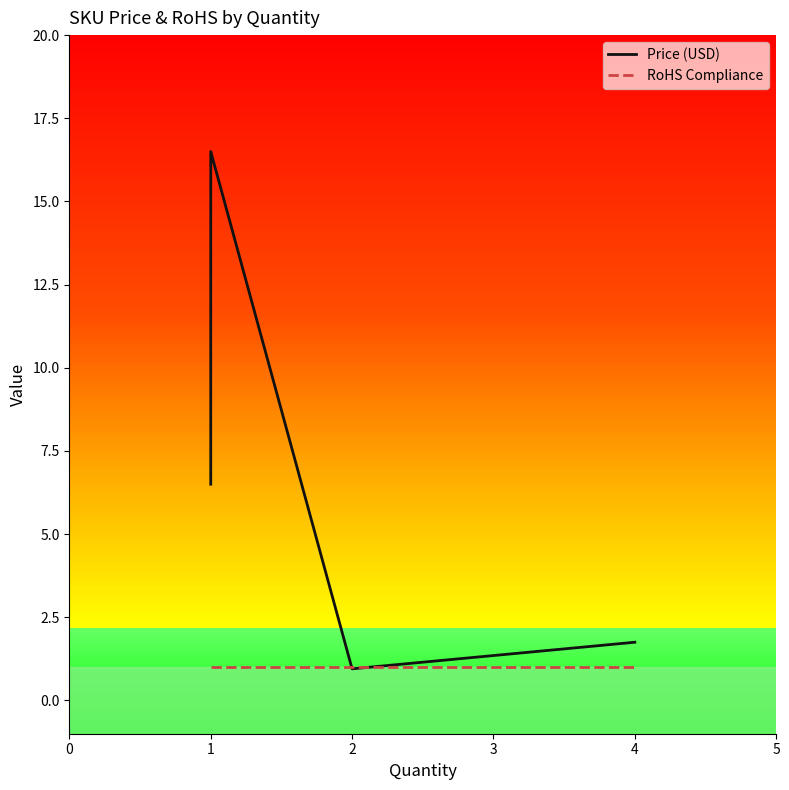

In Price (USD), how many points are higher than both neighbors (excluding endpoints)?

1